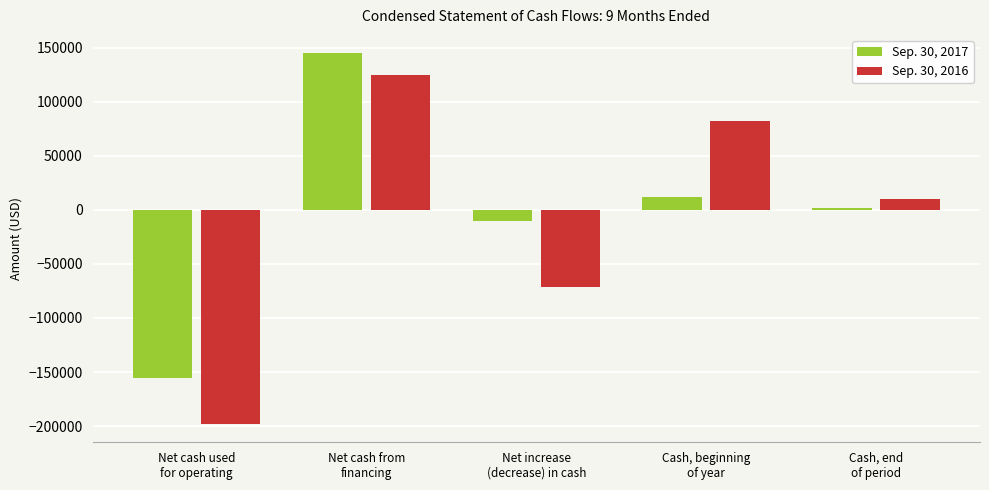

How many data points does each series have?

5